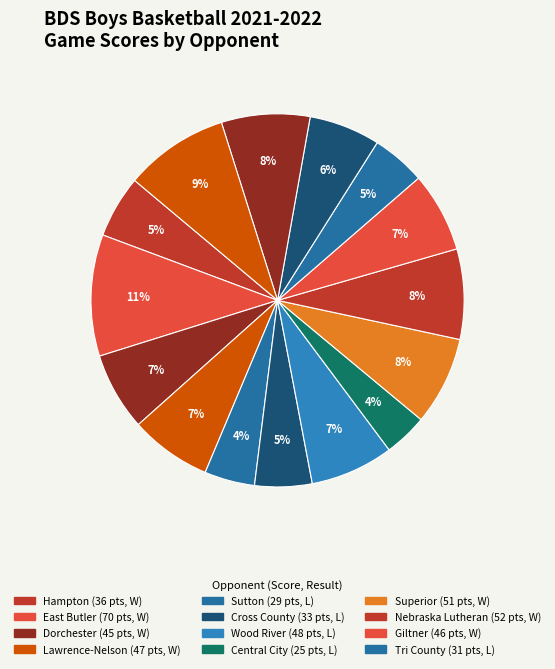

Rank the categories by value from lowest to highest.

Central City, Sutton, Tri County, Cross County, Hampton, Southern, Dorchester, Giltner, Lawrence-Nelson, Wood River, Superior, McCool Junction, Nebraska Lutheran, Exeter-Milligan, East Butler